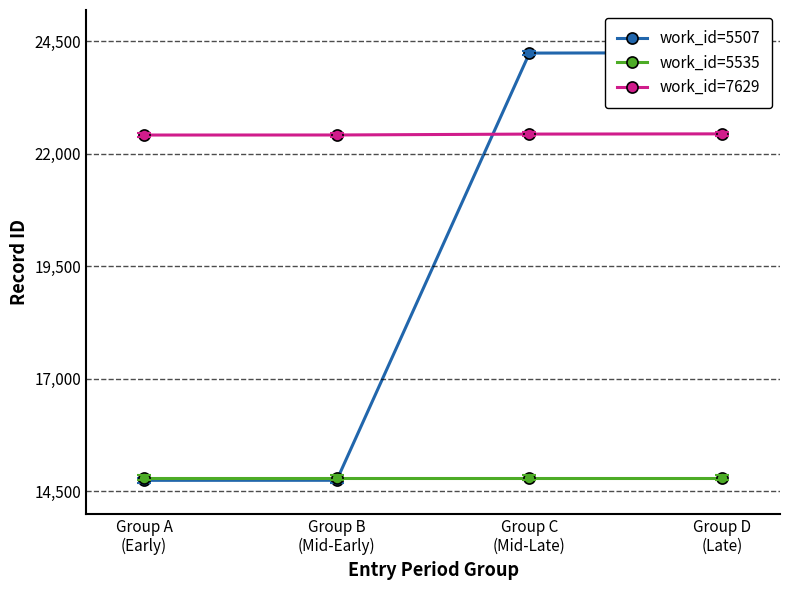

What is the difference between the maximum and minimum values in the work_id=5507 series?

9508